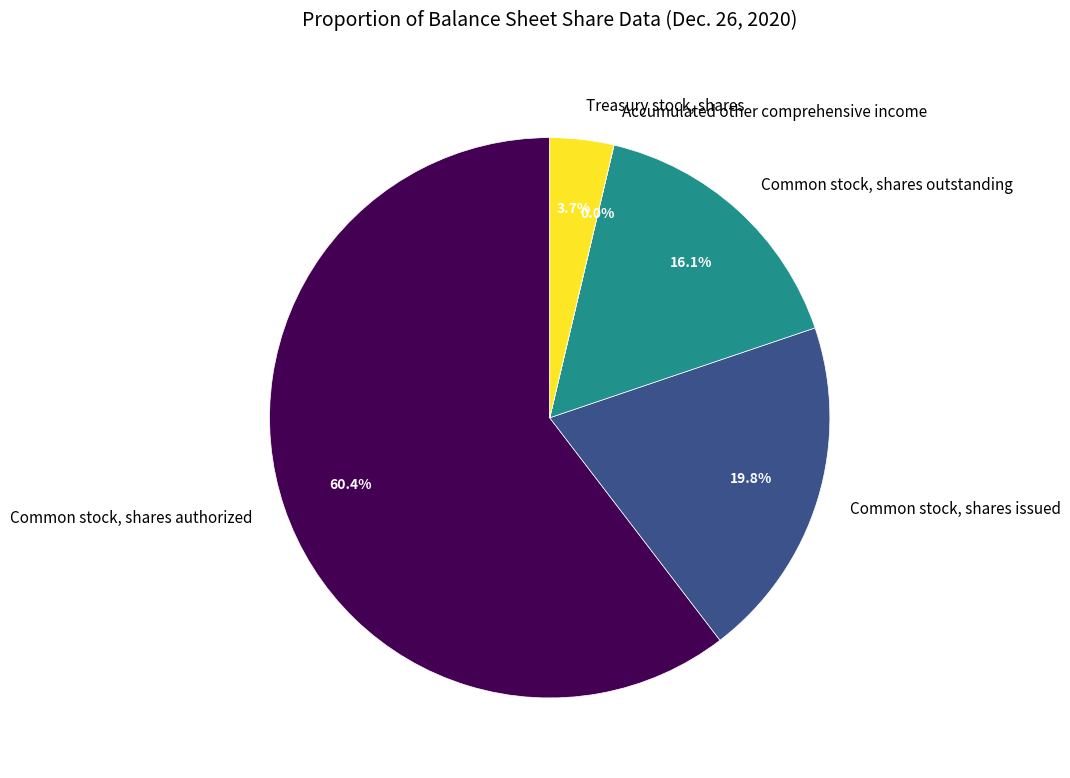

Which has a higher value, Treasury stock, shares or Common stock, shares issued?

Common stock, shares issued